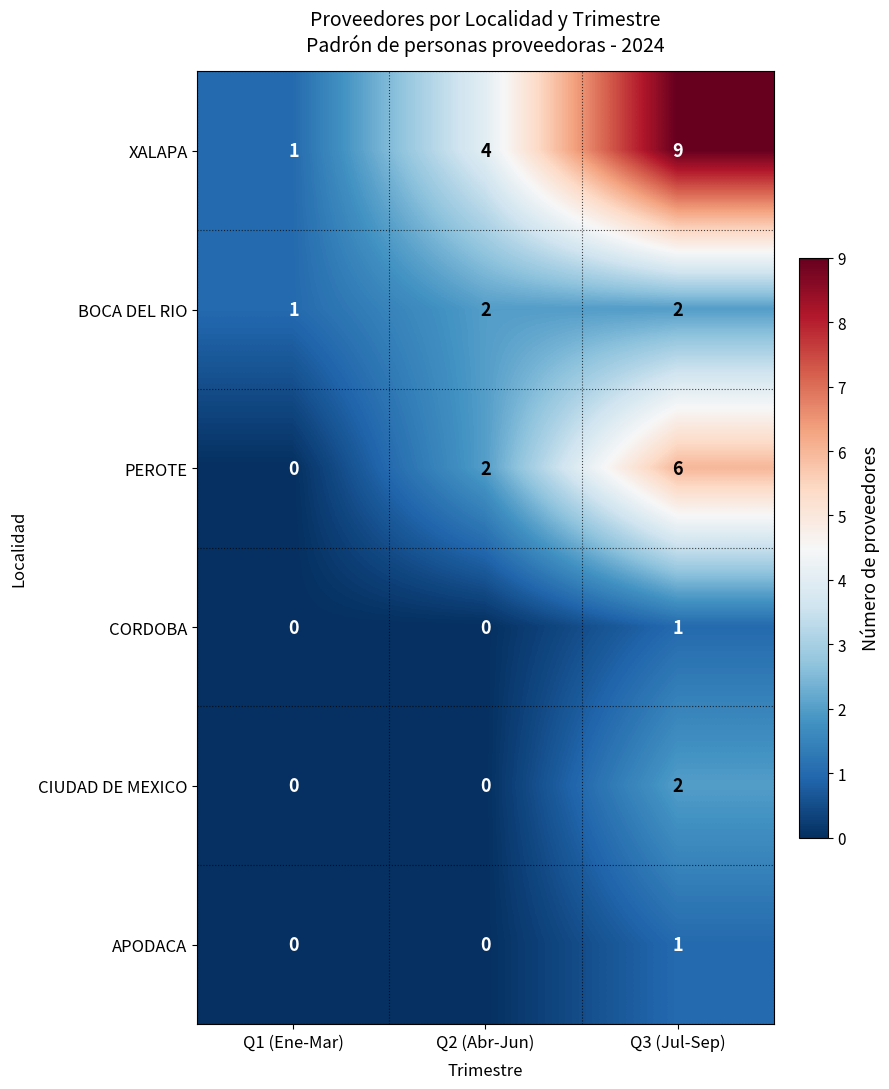

Is it true that BOCA DEL RIO equals 3 at Q2 (Abr-Jun)?

False